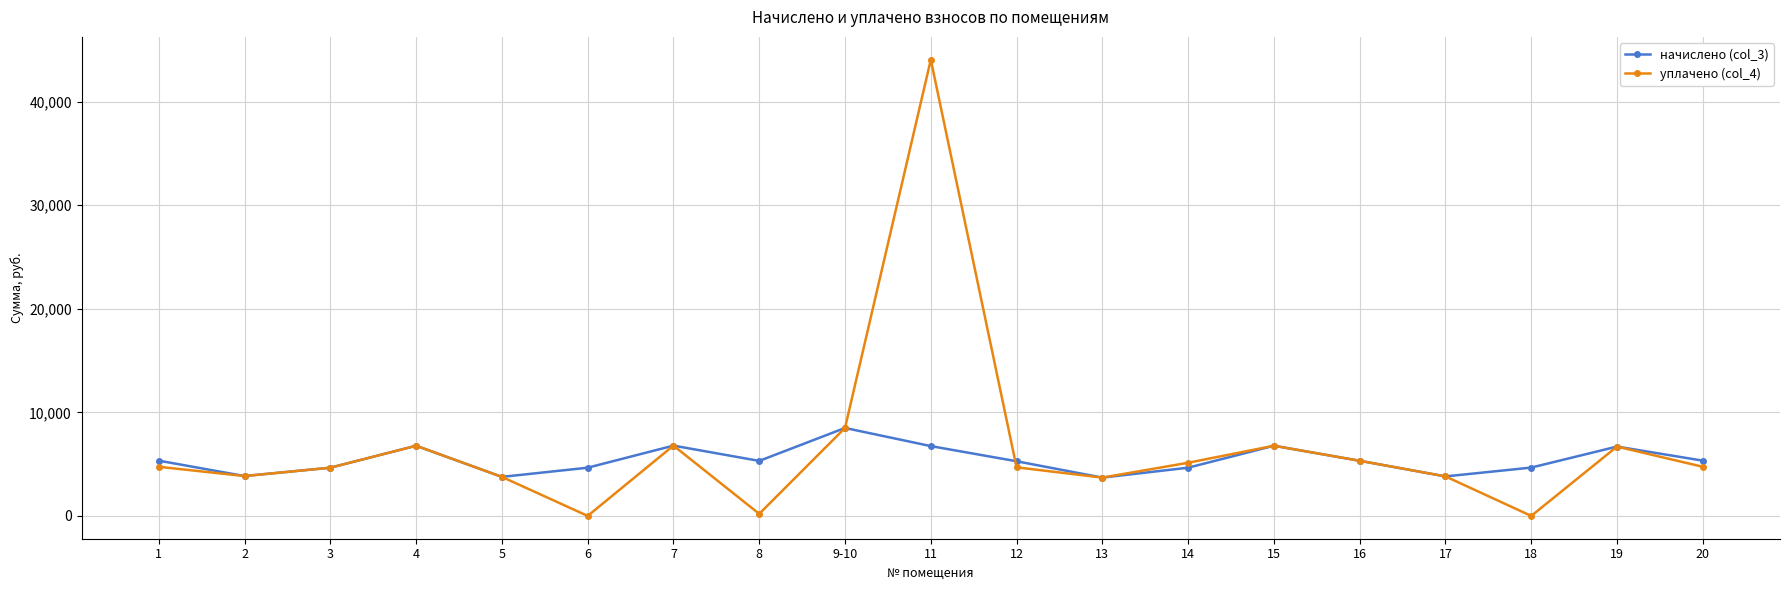

Where does the начислено (col_3) series first go above 5310?

1